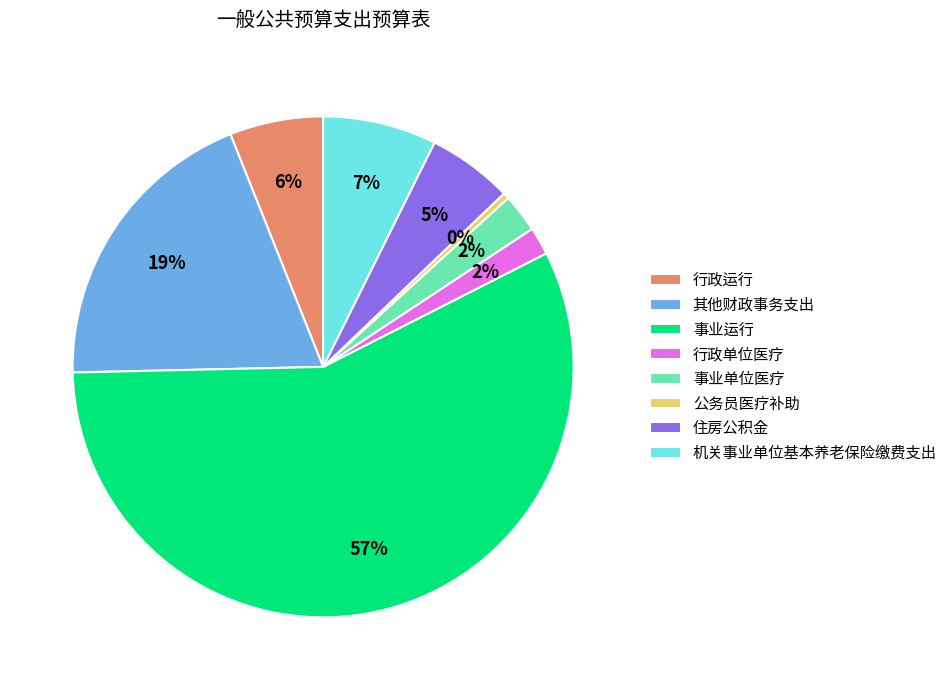

Which category has the smallest portion of the pie?

公务员医疗补助